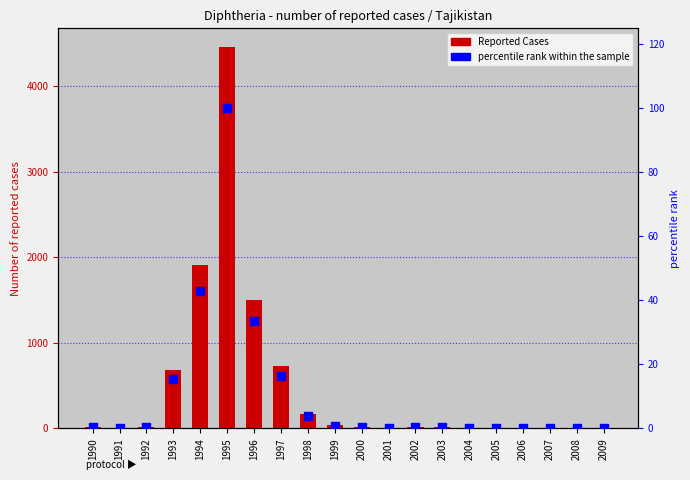

Which series reaches the minimum Y coordinate?

Reported Cases